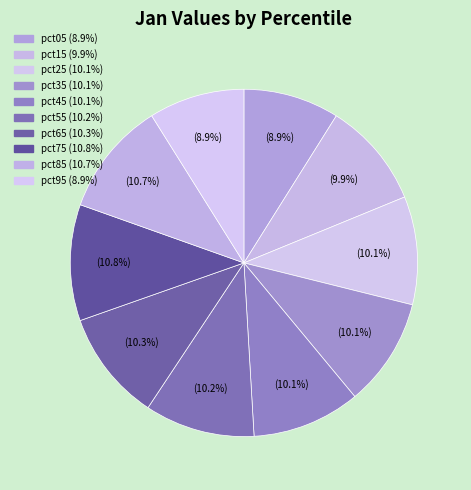

What is the change in value from pct55 to pct95?

-0.1